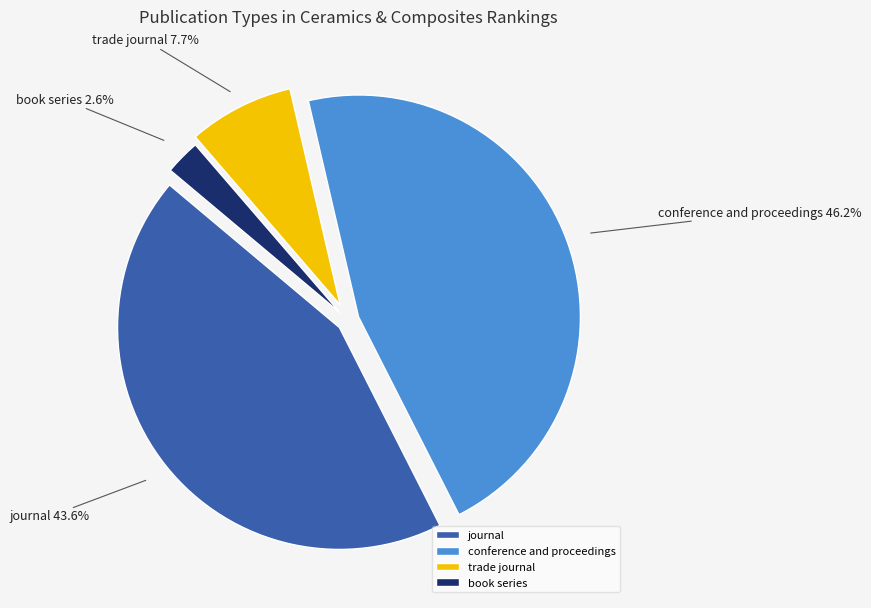

The conference and proceedings slice represents 46% of the pie. True or false?

True